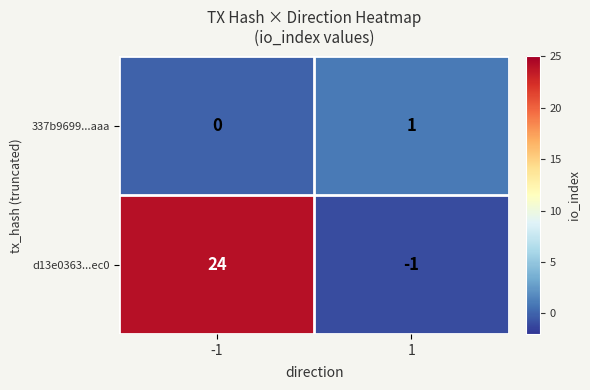

What is the maximum value shown in the chart?

24